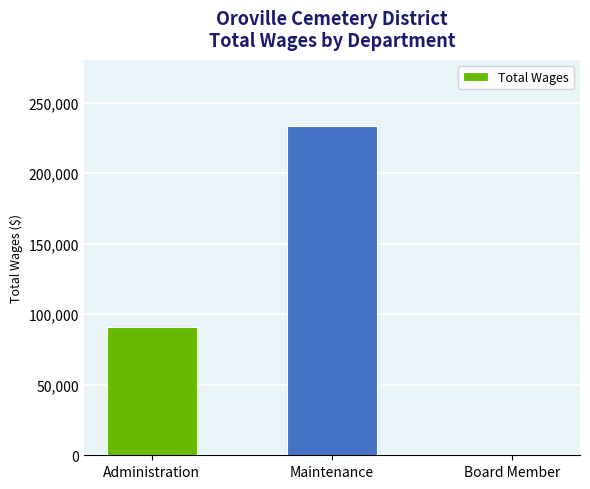

What is the approximate value at Maintenance, to the nearest 100?

233600